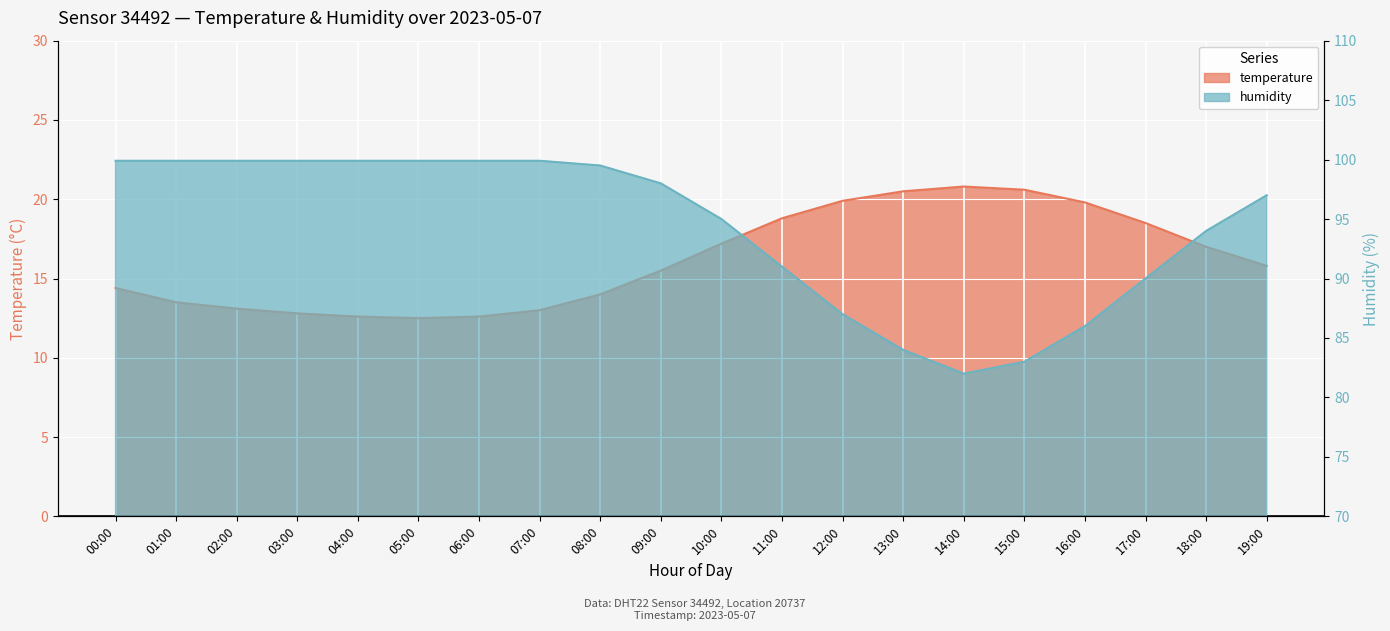

True or false: humidity has a value of 90.0 at 17:00.

True